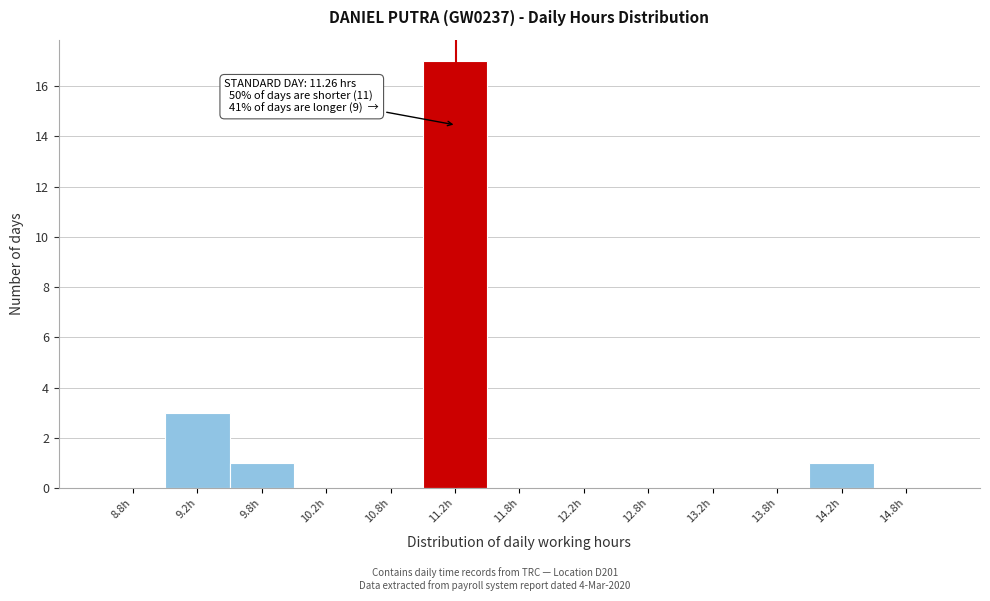

Over which range of the x-axis is the bar tallest?

11.0 to 11.5